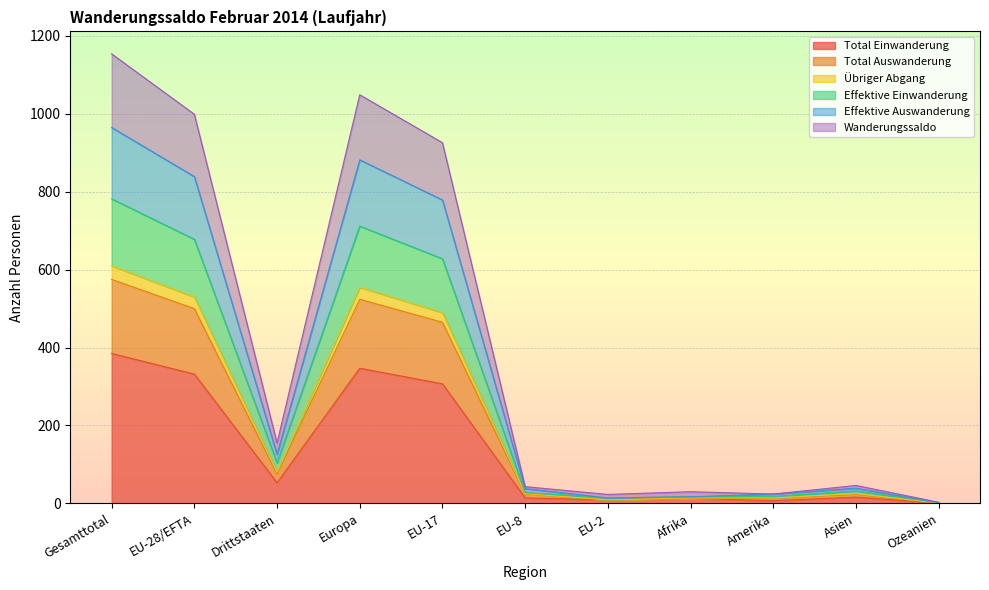

What is the difference between the maximum and minimum values in the Effektive Einwanderung series?

780